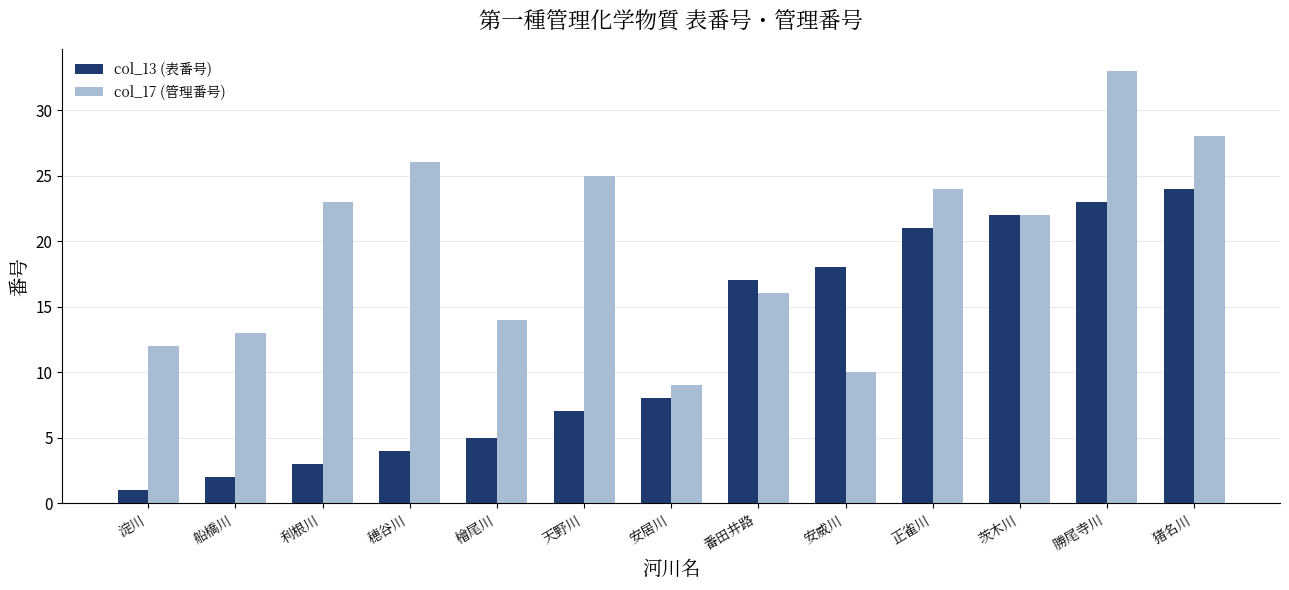

At which label is col_17 (管理番号) closest to 21?

茨木川